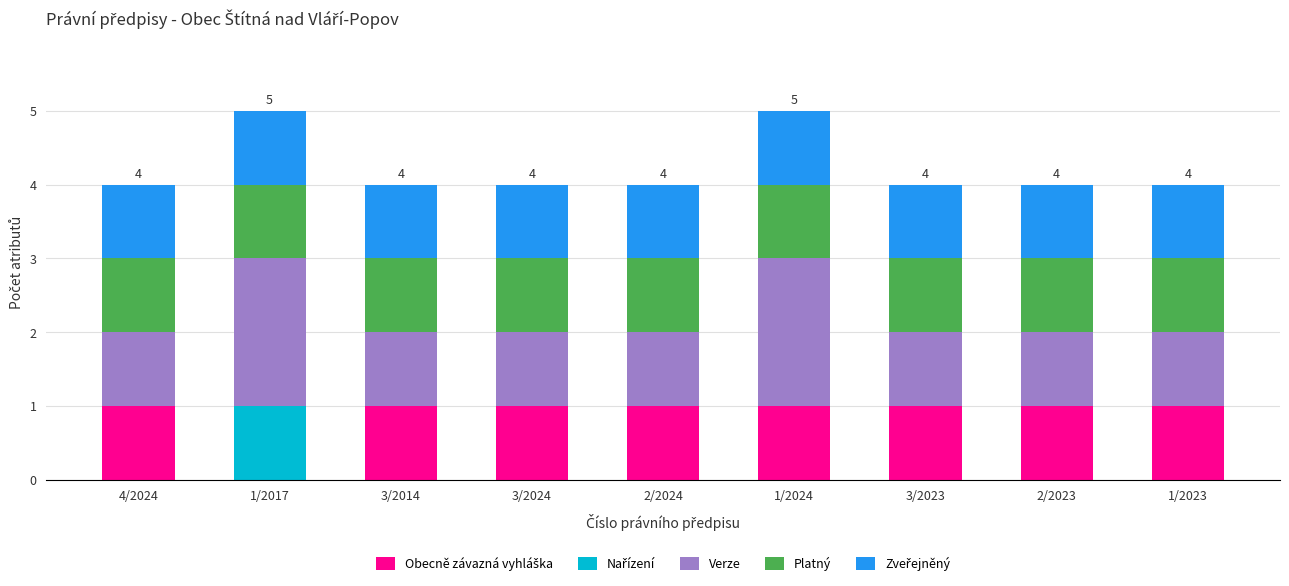

What is the total value across all series at 3/2014?

4